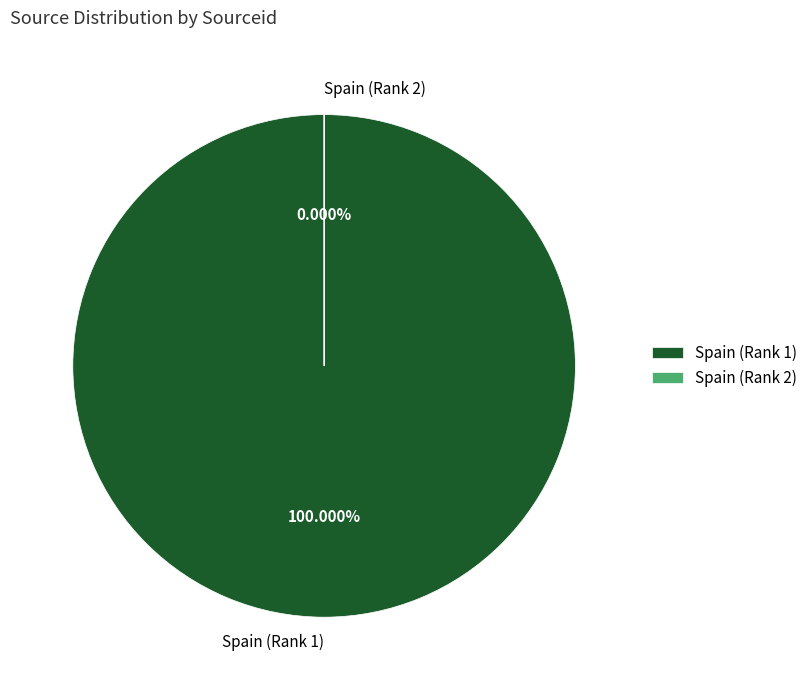

Is Spain (Rank 2) the majority of the pie?

No